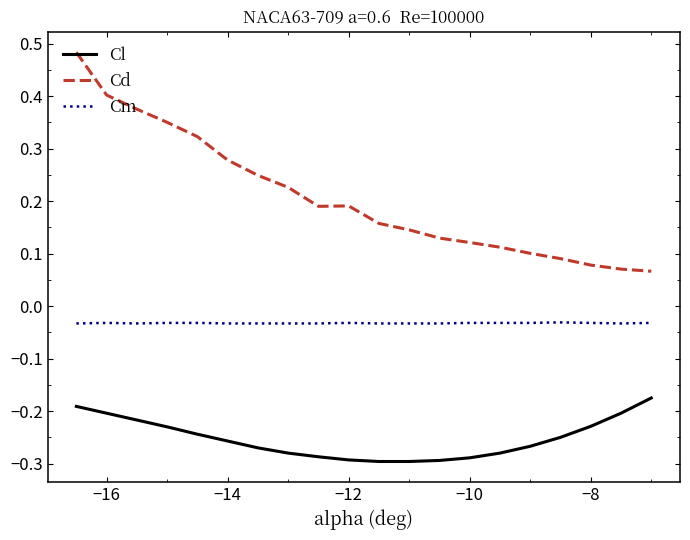

Rank the series by their average value, from highest to lowest.

Cd, Cm, Cl